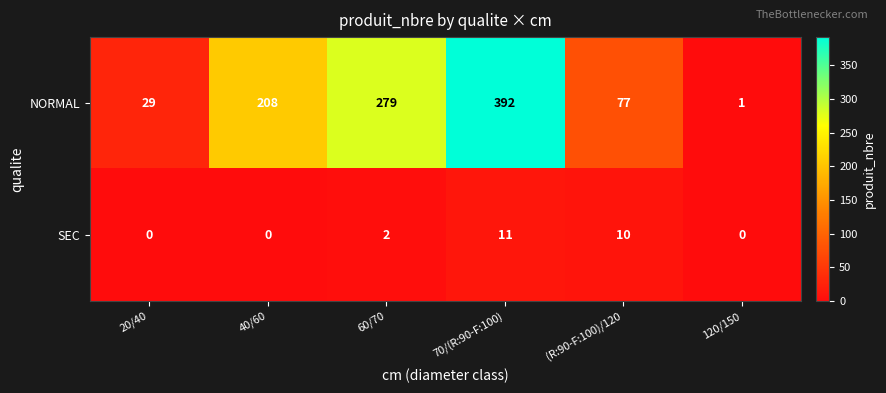

How many values in the NORMAL series are below 208?

3